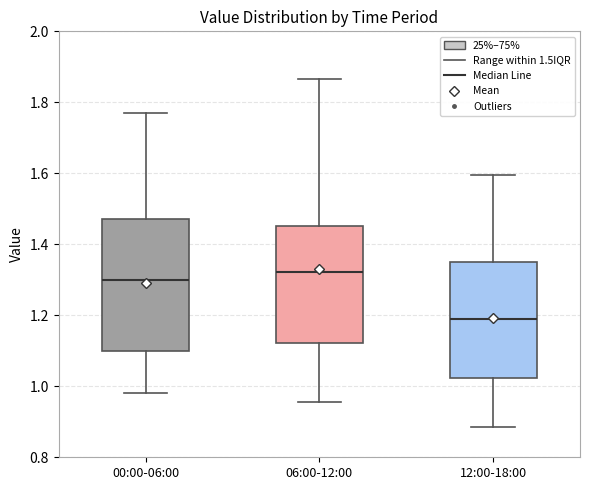

Comparing the boxes themselves (not the whiskers), which one is the tallest?

00:00-06:00